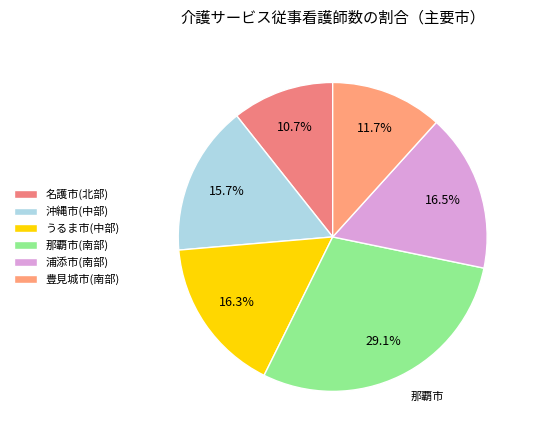

To the nearest percent, what portion does 豊見城市(南部) represent?

12%